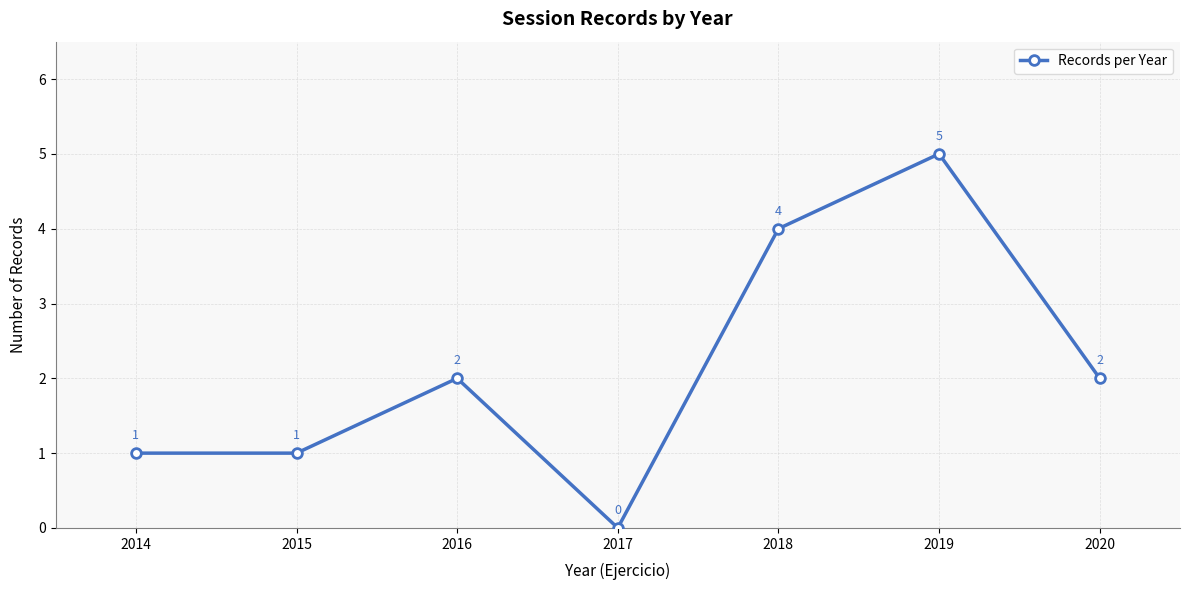

What is the change in value from 2014 to 2020?

+1